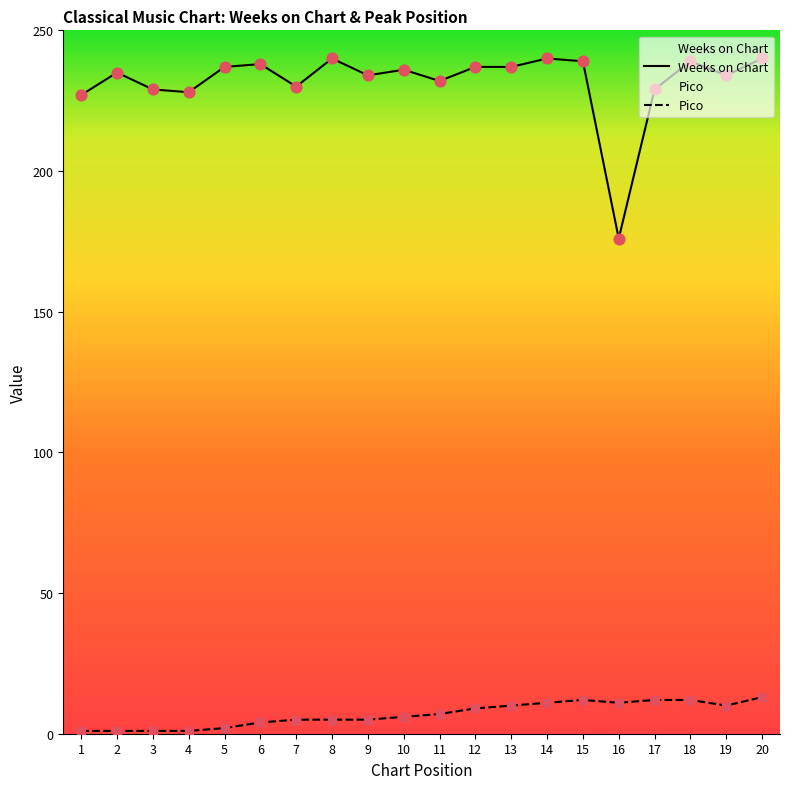

Which series contains the highest Y value?

Weeks on Chart